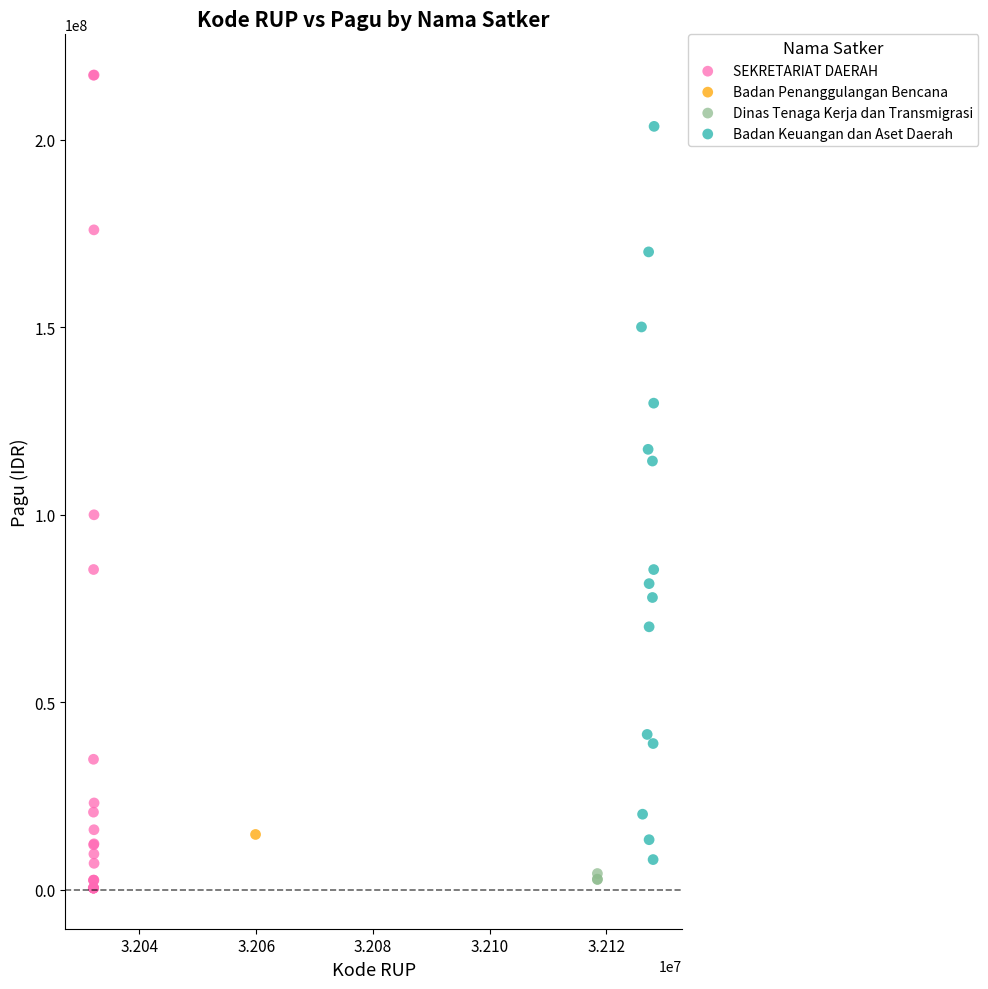

What are all the series names shown in the legend?

SEKRETARIAT DAERAH, Badan Penanggulangan Bencana, Dinas Tenaga Kerja dan Transmigrasi, Badan Keuangan dan Aset Daerah